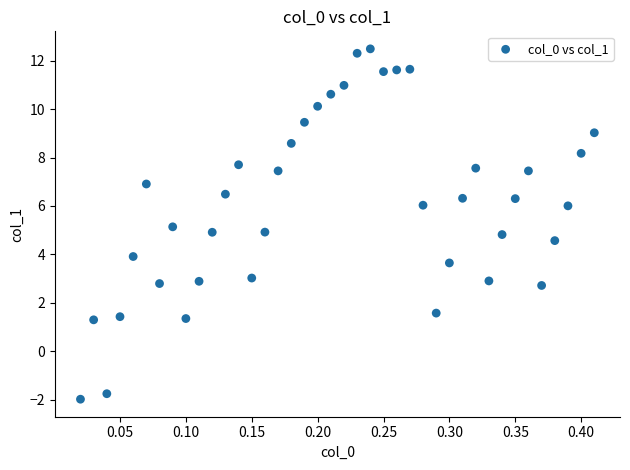

What is the range of Y values (max minus min)?

14.5